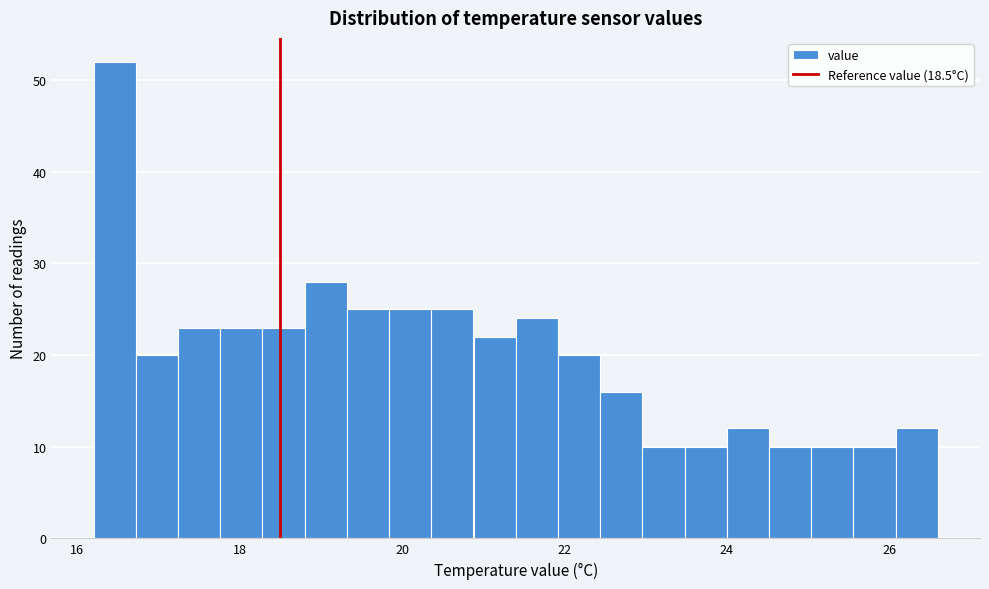

Read against the x-axis, roughly where is the centre of the tallest bar?

16.4